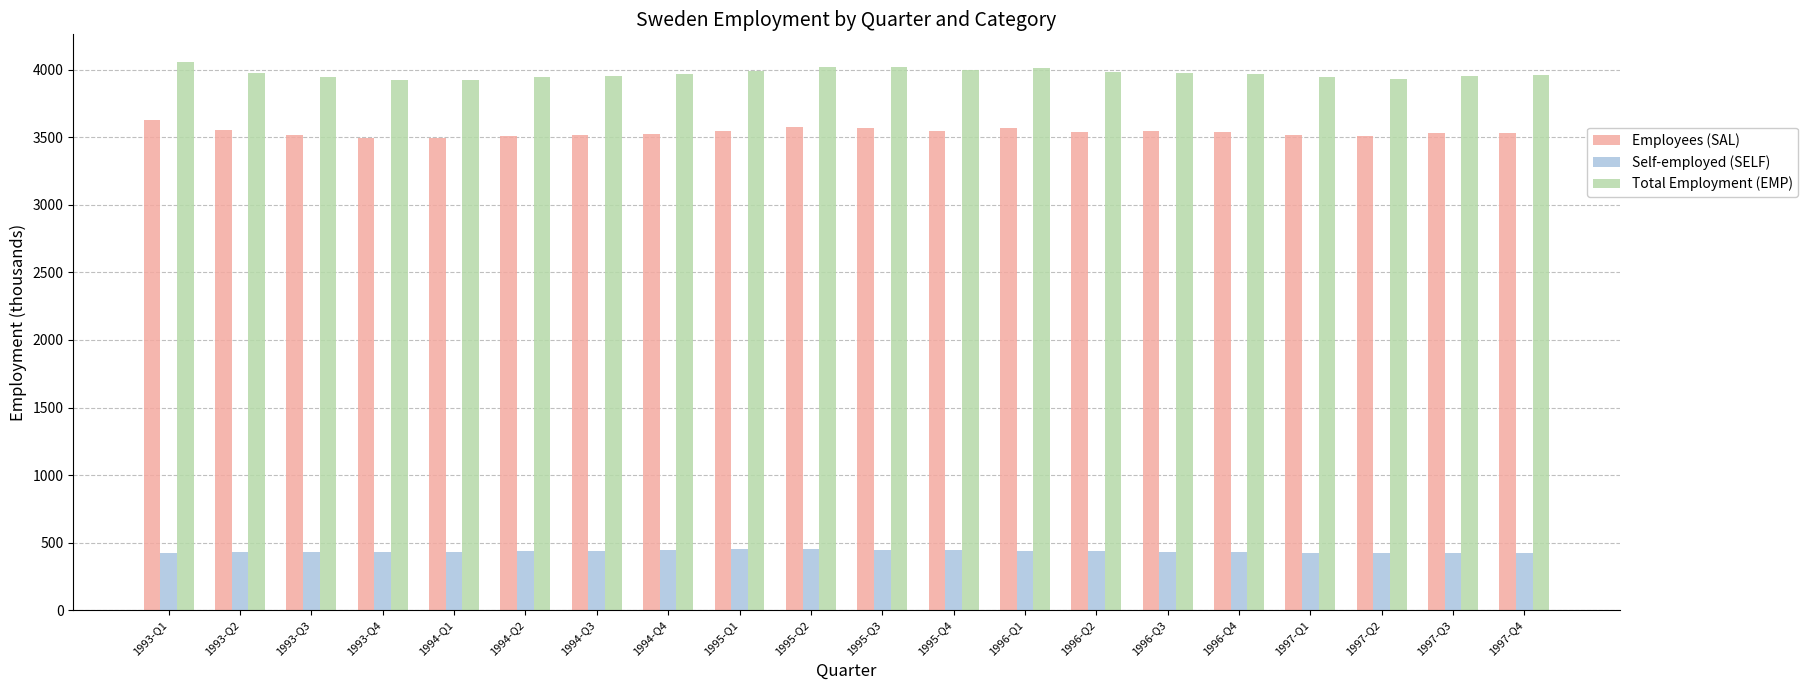

Rank the series by their maximum value, from lowest to highest.

Self-employed (SELF), Employees (SAL), Total Employment (EMP)